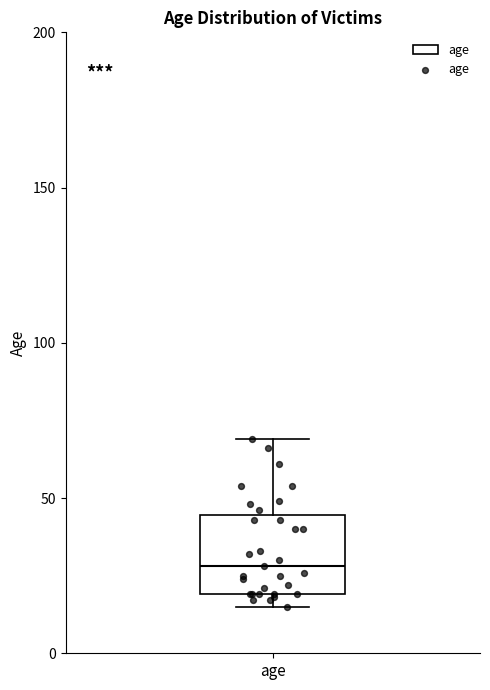

Read this box plot against the y-axis: the position of the median line, the range covered by the box, and the ends of both whiskers. The values are not printed on the chart, so give them approximately, as read against the axis.

median 30, box 20 to 45, whiskers 15 to 70